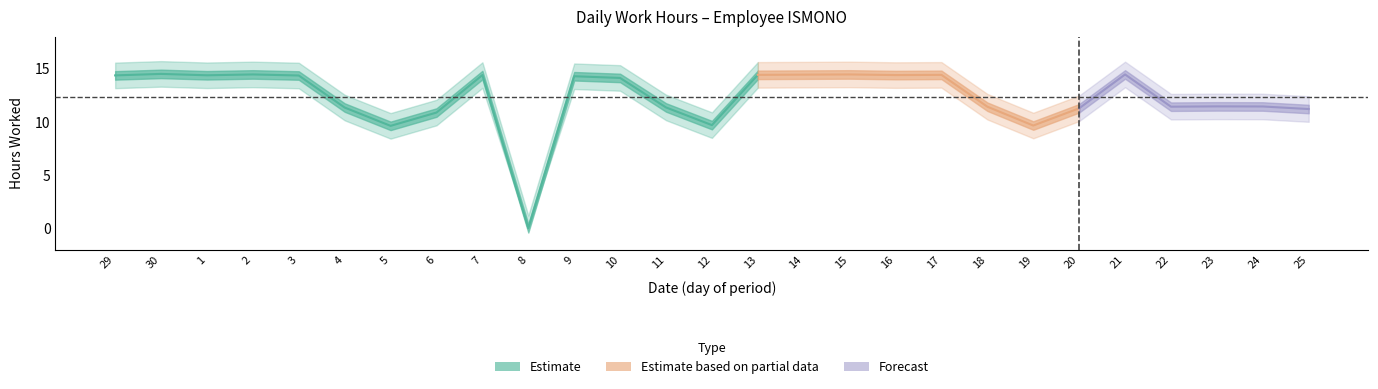

Does the chart have visible grid lines?

No